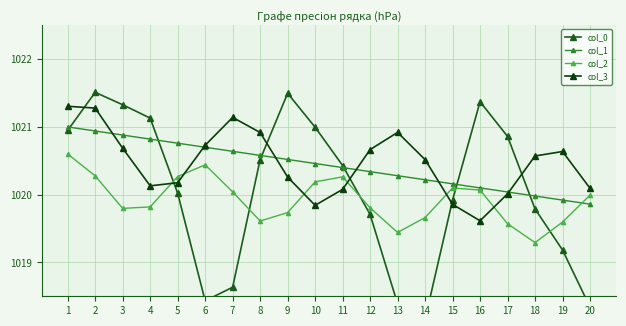

What is the difference between the second highest and second lowest values in the col_3 series?

1.4